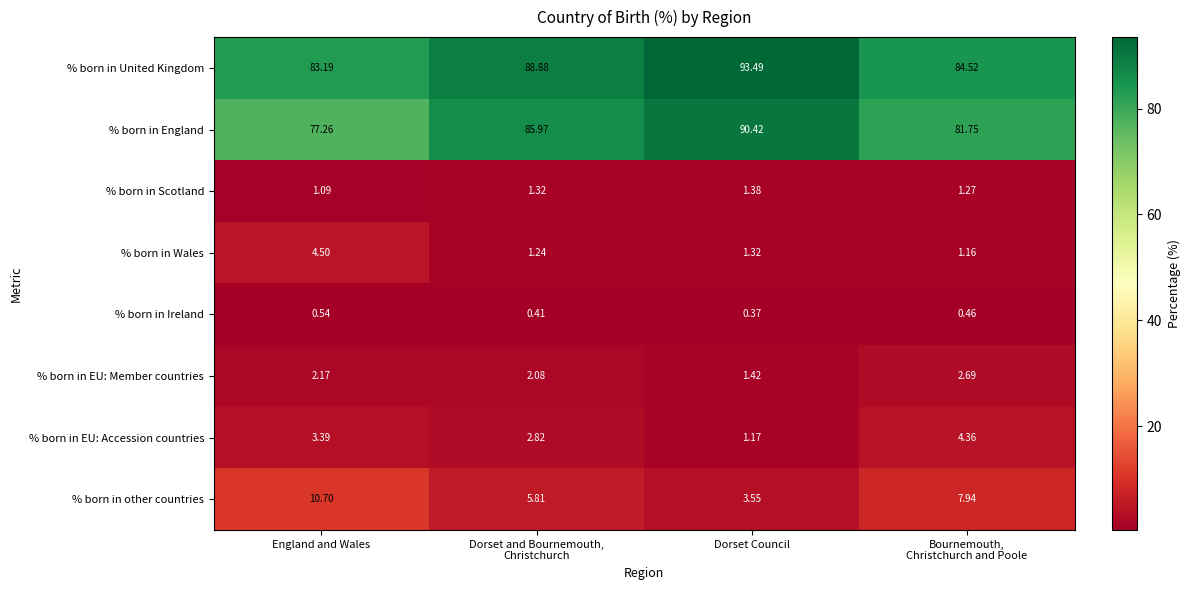

Count the number of data series in this chart.

8